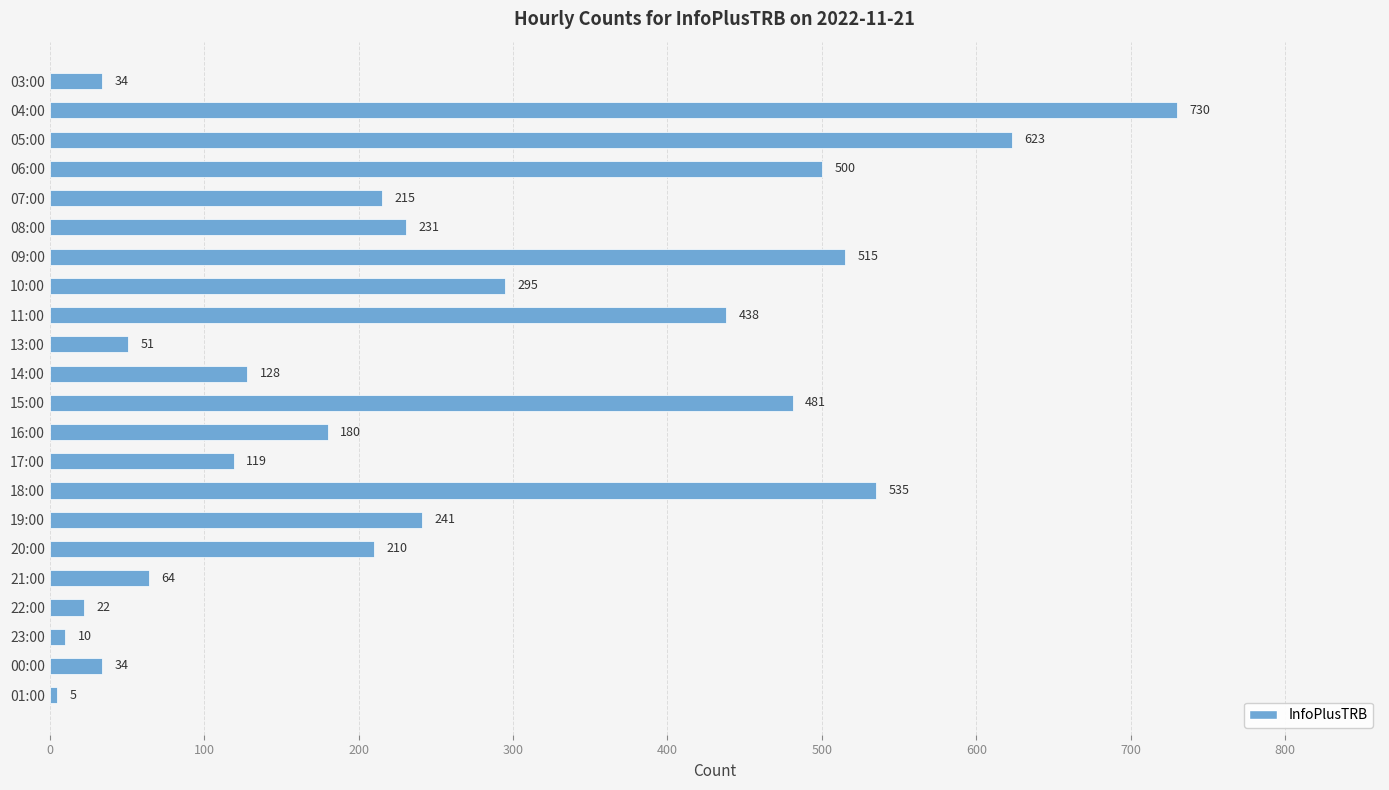

What is the ratio of the value at 23:00 to the value at 01:00?

2.0